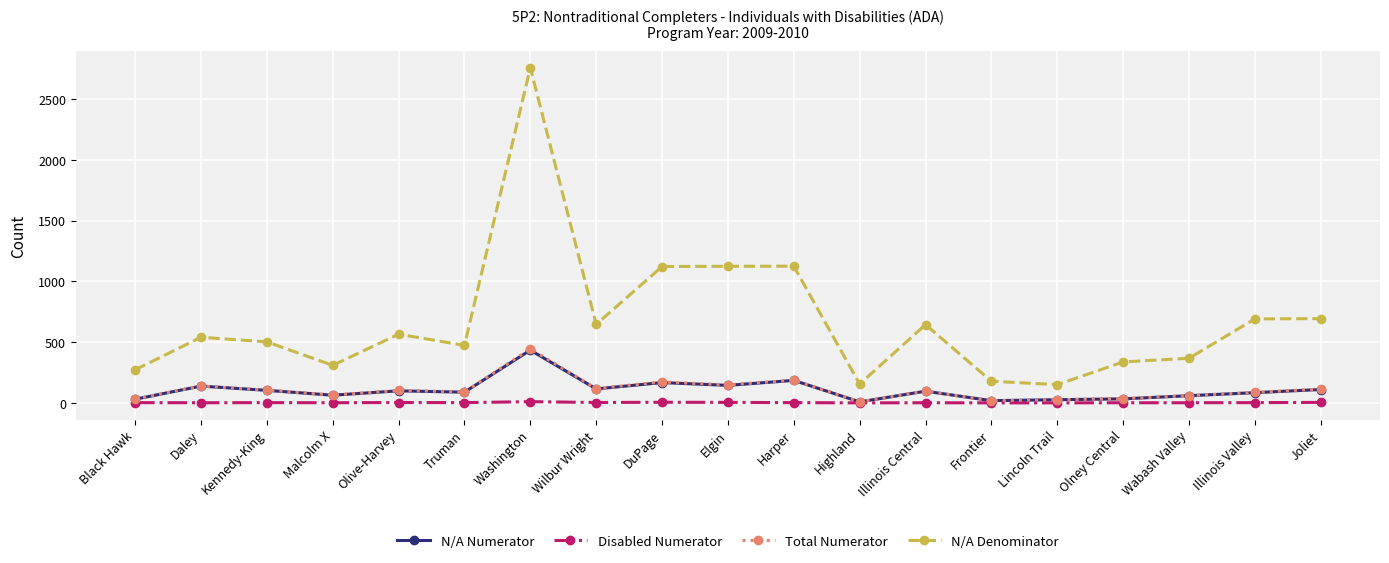

At how many categories does at least one series exceed 1256?

1